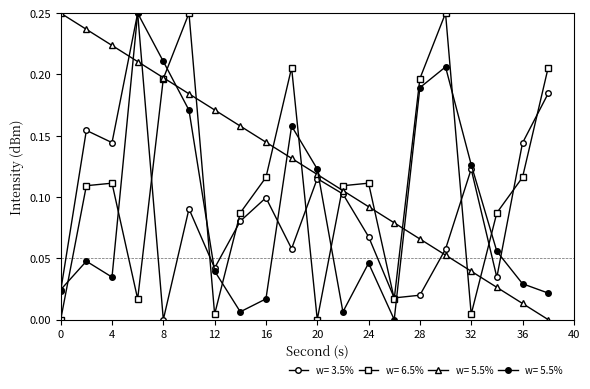

Count the number of categories in the chart.

20